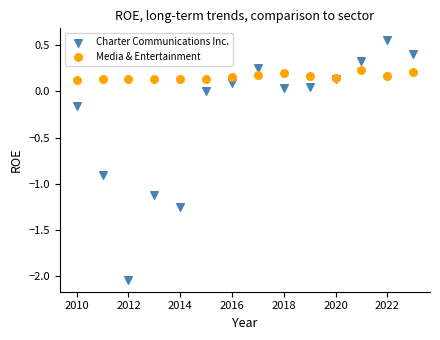

Which series reaches the minimum Y coordinate?

Charter Communications Inc.